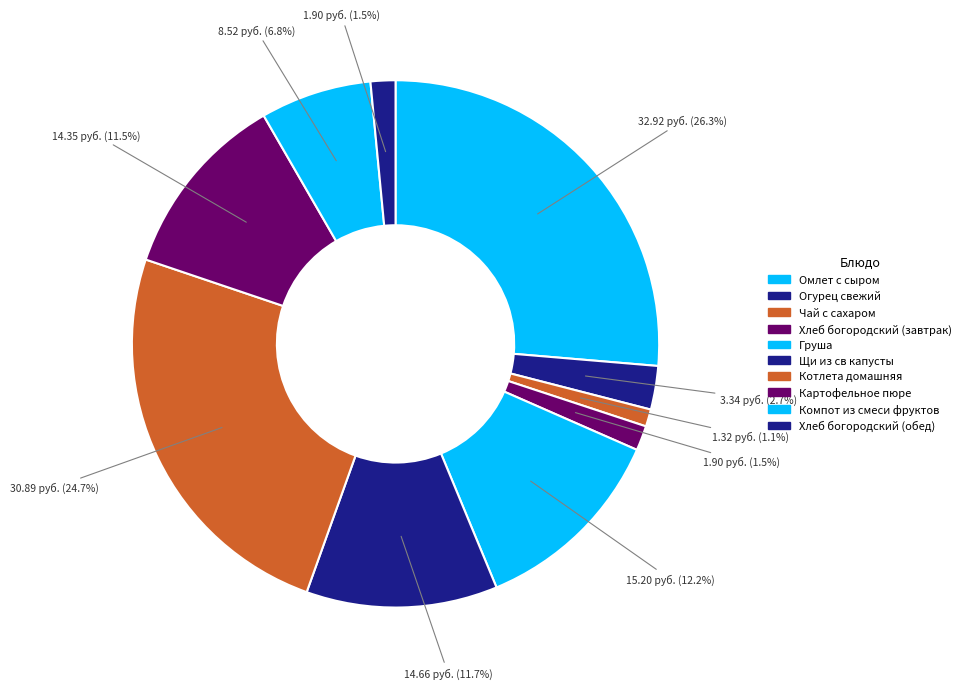

Rank the categories by value from highest to lowest.

Омлет с сыром, Котлета домашняя, Груша, Щи из св капусты, Картофельное пюре, Компот из смеси фруктов, Огурец свежий, Хлеб богородский (завтрак), Хлеб богородский (обед), Чай с сахаром